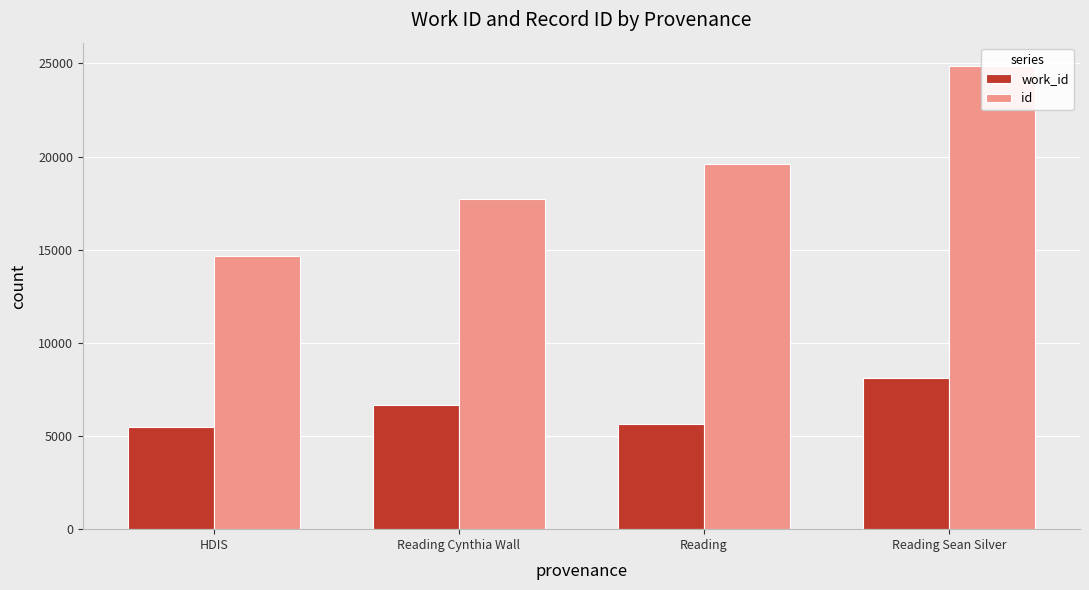

Reading left to right, transcribe all the data shown in this chart.

work_id: HDIS=5483	Reading Cynthia Wall=6687	Reading=5642	Reading Sean Silver=8132
id: HDIS=14670	Reading Cynthia Wall=17749	Reading=19614	Reading Sean Silver=24874